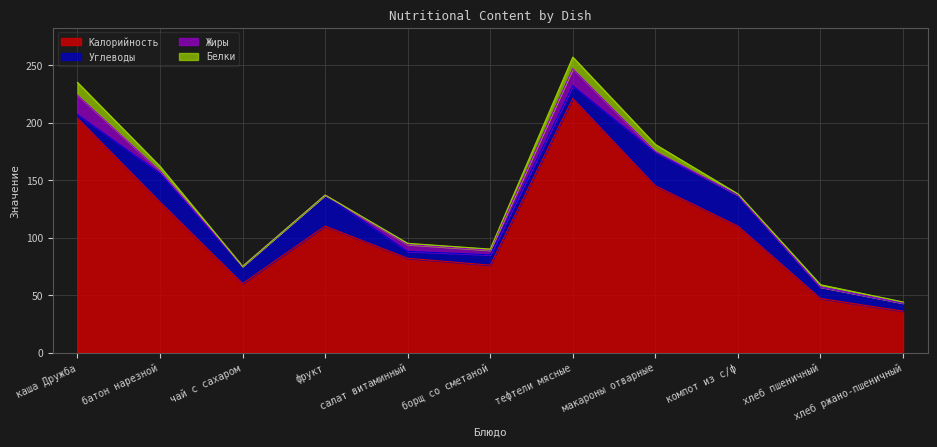

What is the difference between the Калорийность values at хлеб ржано-пшеничный and компот из с/ф?

74